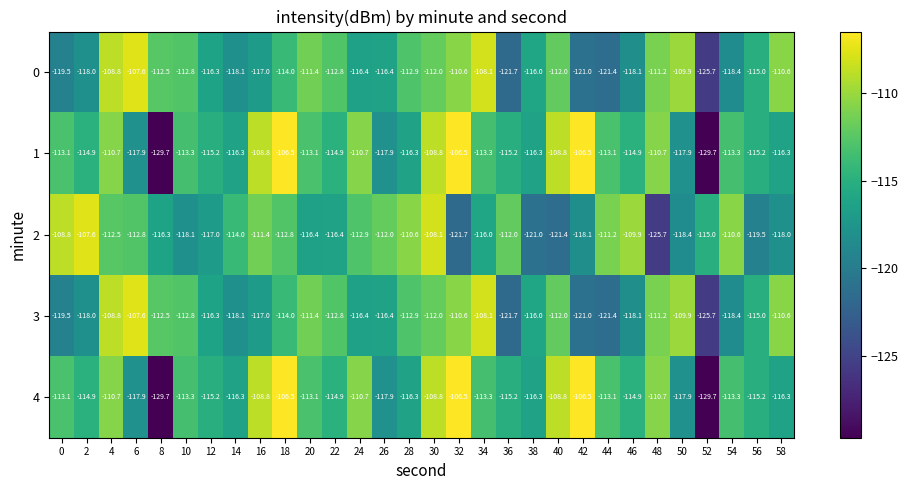

The 4 series shows -142.3 at 40. True or false?

False